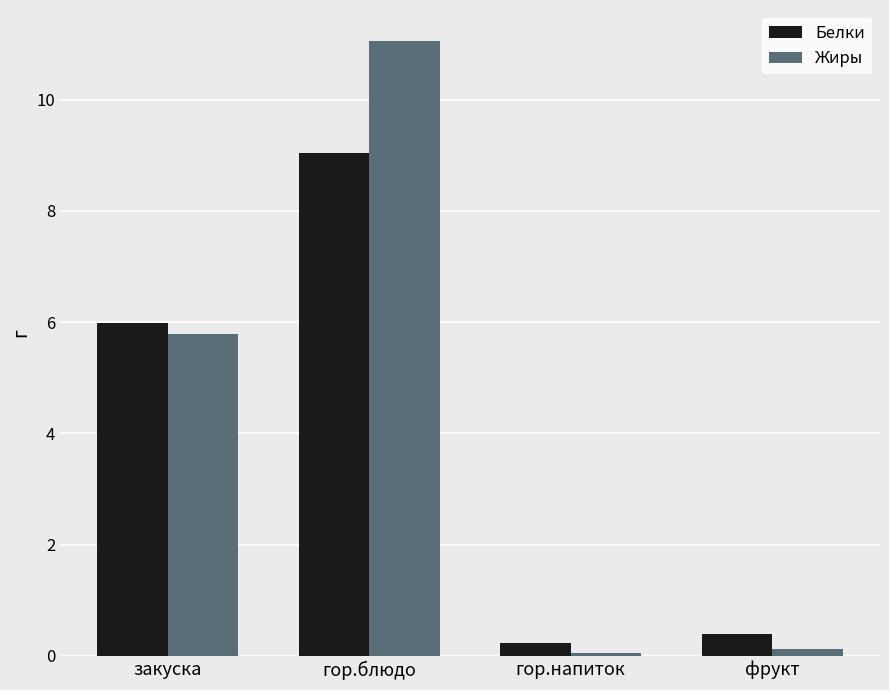

The value of Жиры at гор.блюдо is 3.4. True or false?

False